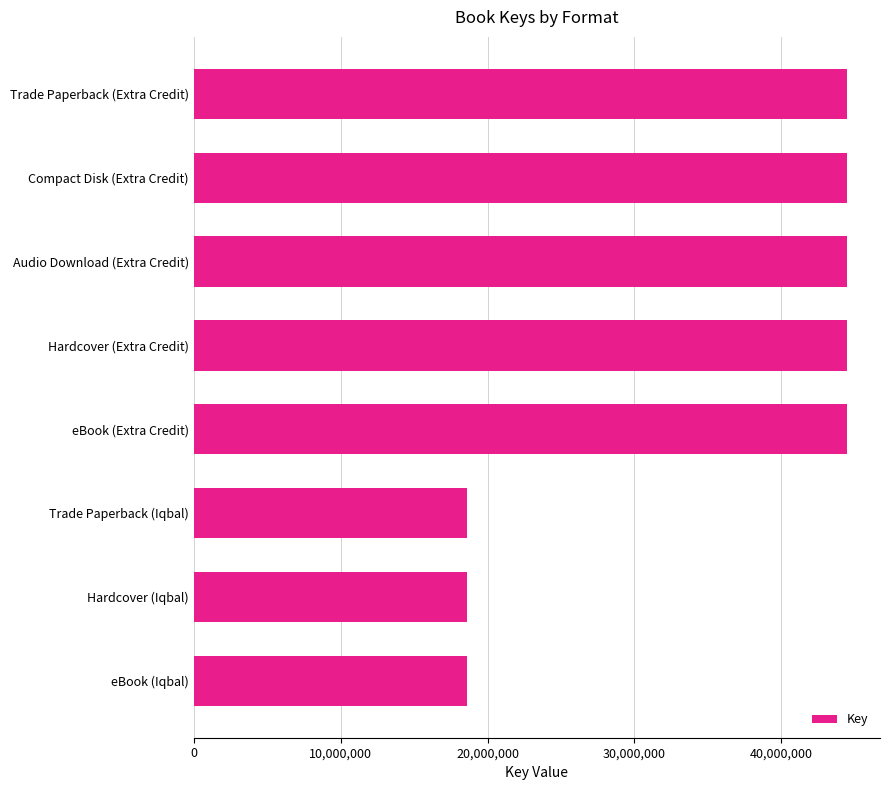

Is it true that the value at Hardcover (Extra Credit) is 67714594?

False